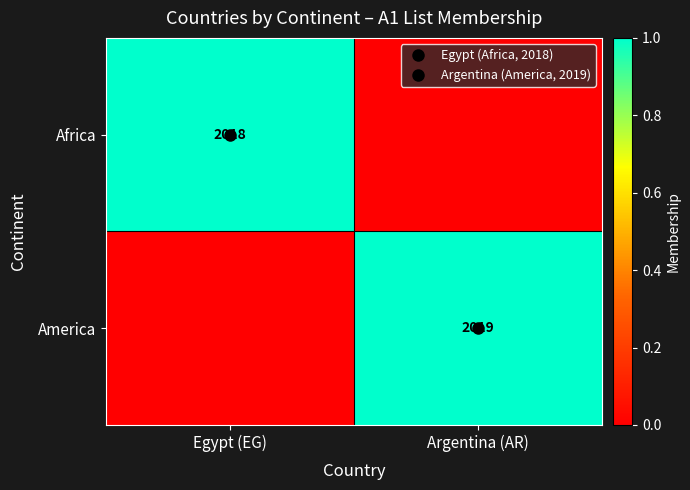

Where is Africa nearest to the value 0?

Argentina (AR)